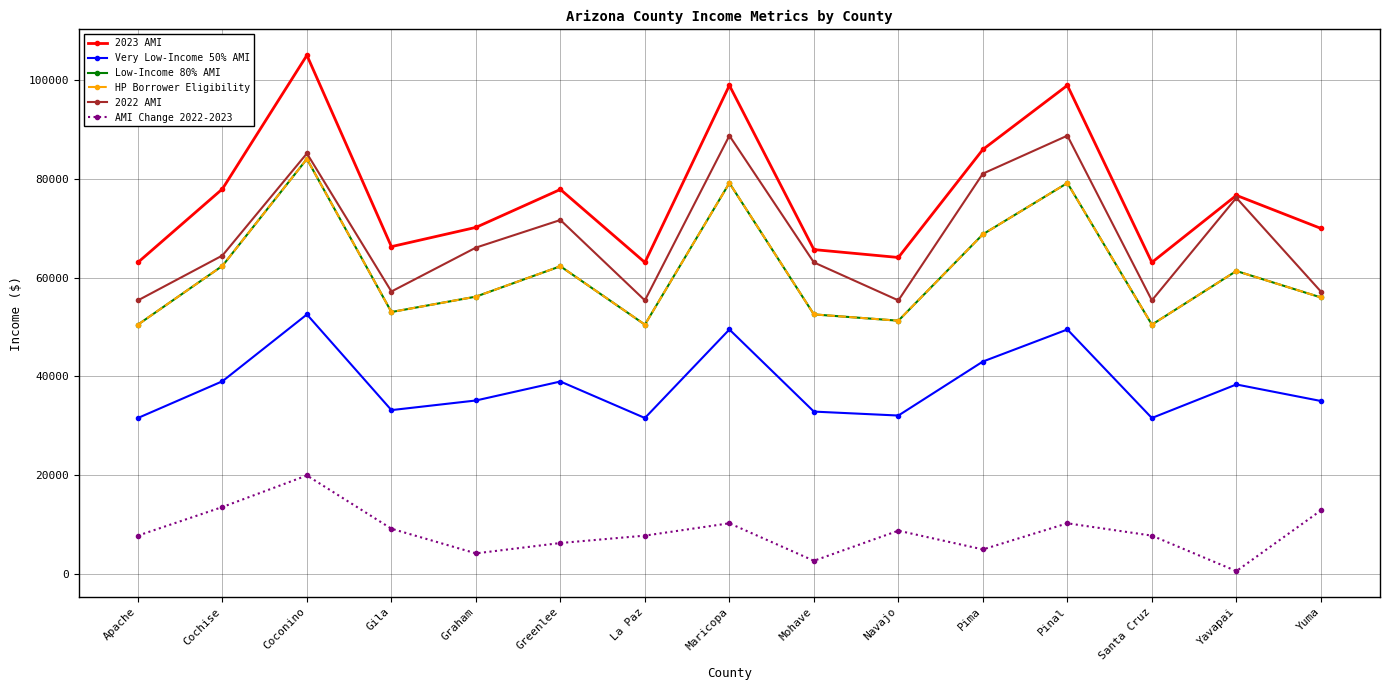

What are all the series names shown in the legend?

2023 AMI, Very Low-Income 50% AMI, Low-Income 80% AMI, HP Borrower Eligibility, 2022 AMI, AMI Change 2022-2023